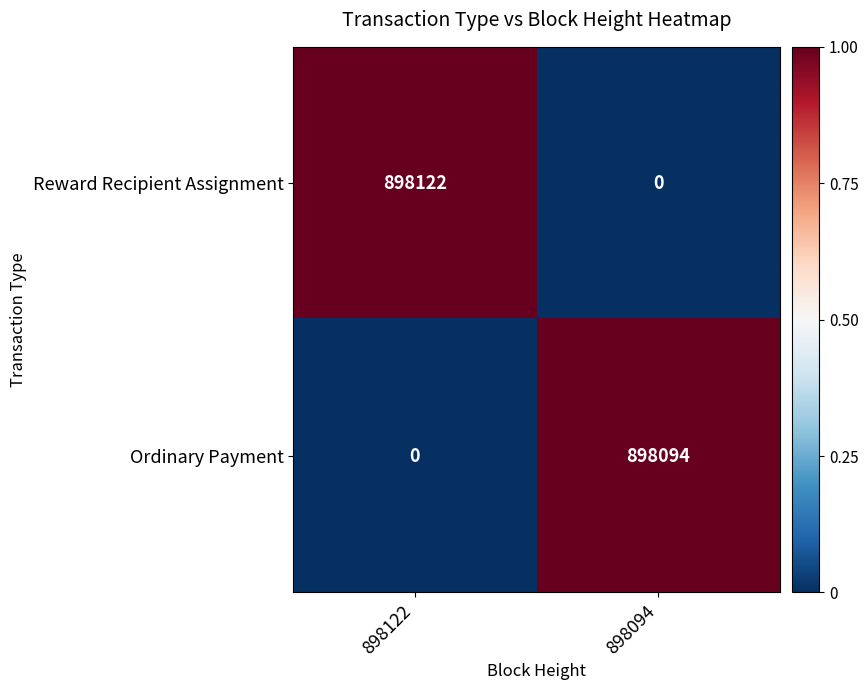

What is the sum of the Ordinary Payment values at 898094 and 898122?

898094